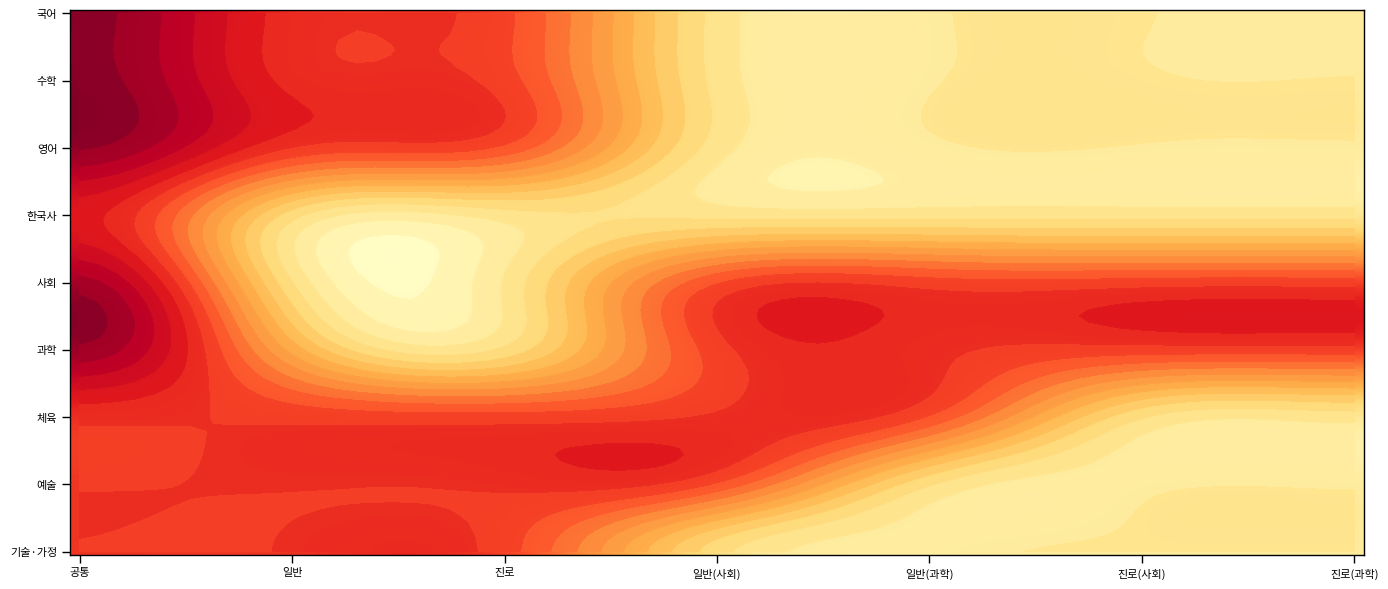

Reading left to right, what are all the values shown in this chart?

국어: 공통=8	일반=5	진로=5	일반(사회)=0	일반(과학)=0	진로(사회)=0	진로(과학)=0
수학: 공통=8	일반=5	진로=5	일반(사회)=0	일반(과학)=0	진로(사회)=0	진로(과학)=0
영어: 공통=8	일반=5	진로=5	일반(사회)=0	일반(과학)=0	진로(사회)=0	진로(과학)=0
한국사: 공통=6	일반=0	진로=0	일반(사회)=0	일반(과학)=0	진로(사회)=0	진로(과학)=0
사회: 공통=8	일반=0	진로=0	일반(사회)=5	일반(과학)=5	진로(사회)=5	진로(과학)=5
과학: 공통=8	일반=2	진로=0	일반(사회)=5	일반(과학)=5	진로(사회)=5	진로(과학)=5
체육: 공통=5	일반=5	진로=5	일반(사회)=5	일반(과학)=5	진로(사회)=0	진로(과학)=0
예술: 공통=5	일반=5	진로=5	일반(사회)=5	일반(과학)=0	진로(사회)=0	진로(과학)=0
기술·가정: 공통=5	일반=5	진로=5	일반(사회)=0	일반(과학)=0	진로(사회)=0	진로(과학)=0